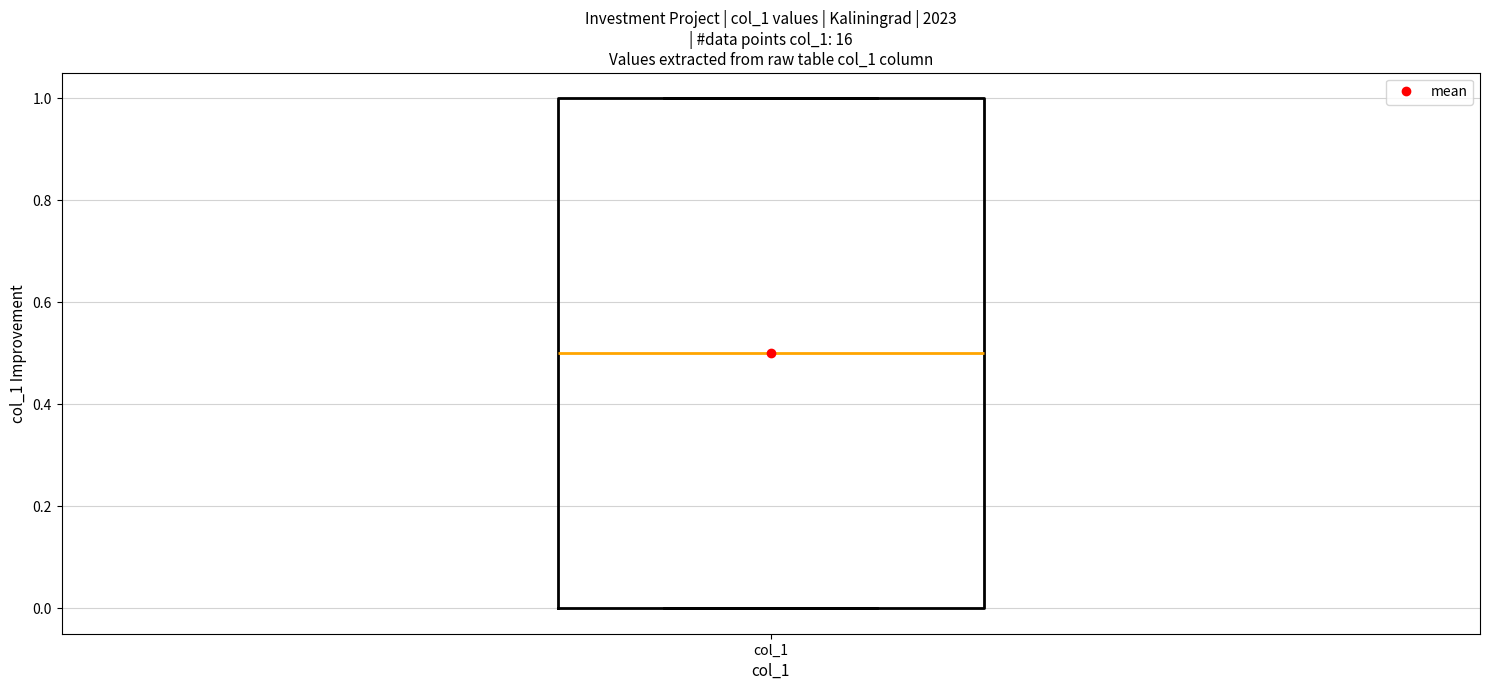

Where does the median line of the box for col_1 sit on the y-axis? The values are not printed on the chart, so give them approximately, as read against the axis.

0.5